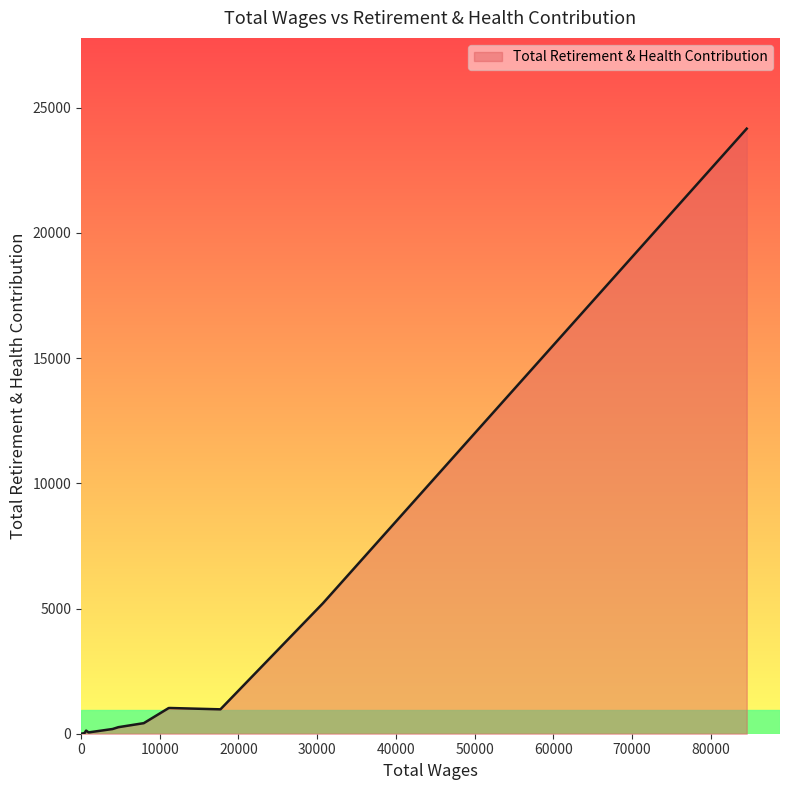

What is the maximum value shown in the chart?

24160